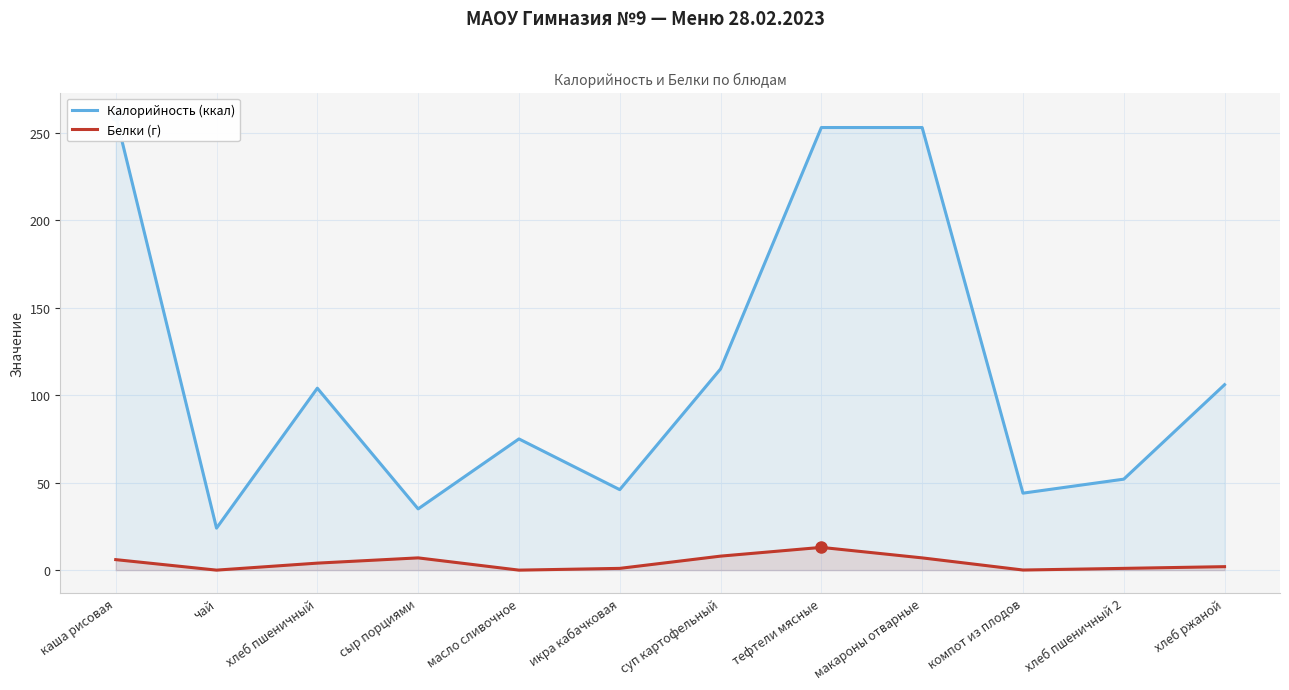

At хлеб пшеничный 2, list the series in order from smallest to largest.

Белки (г), Калорийность (ккал)